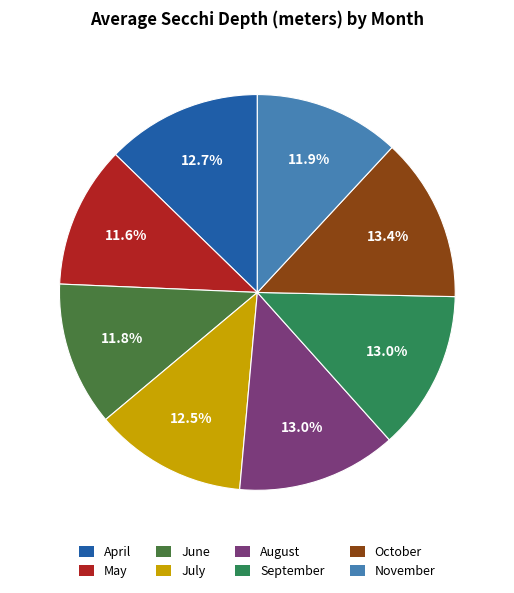

How many slices are in this pie chart?

8